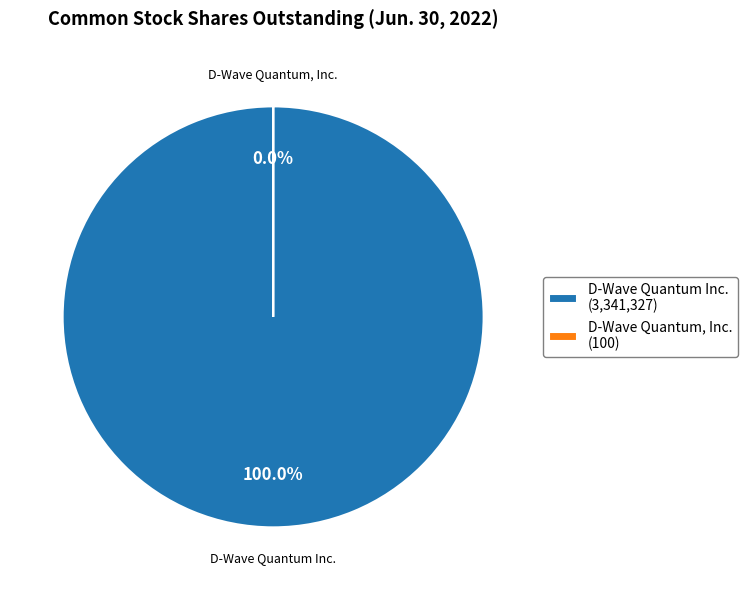

How many segments does this pie chart have?

2